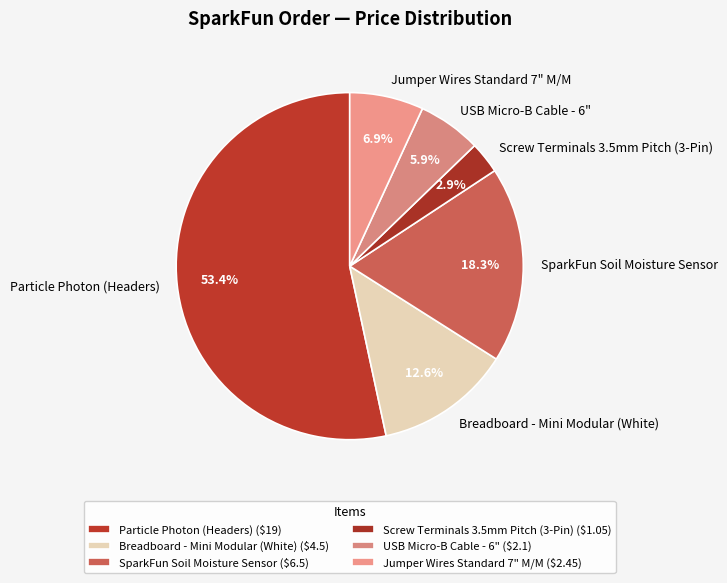

Does any single category account for the majority?

Yes